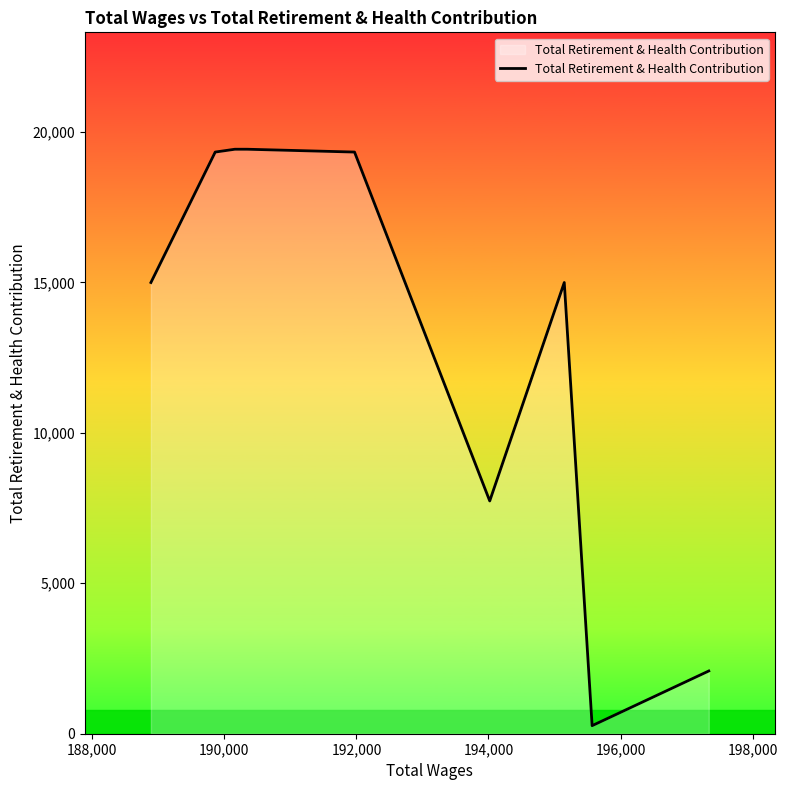

What is the difference between the maximum and minimum values?

19156